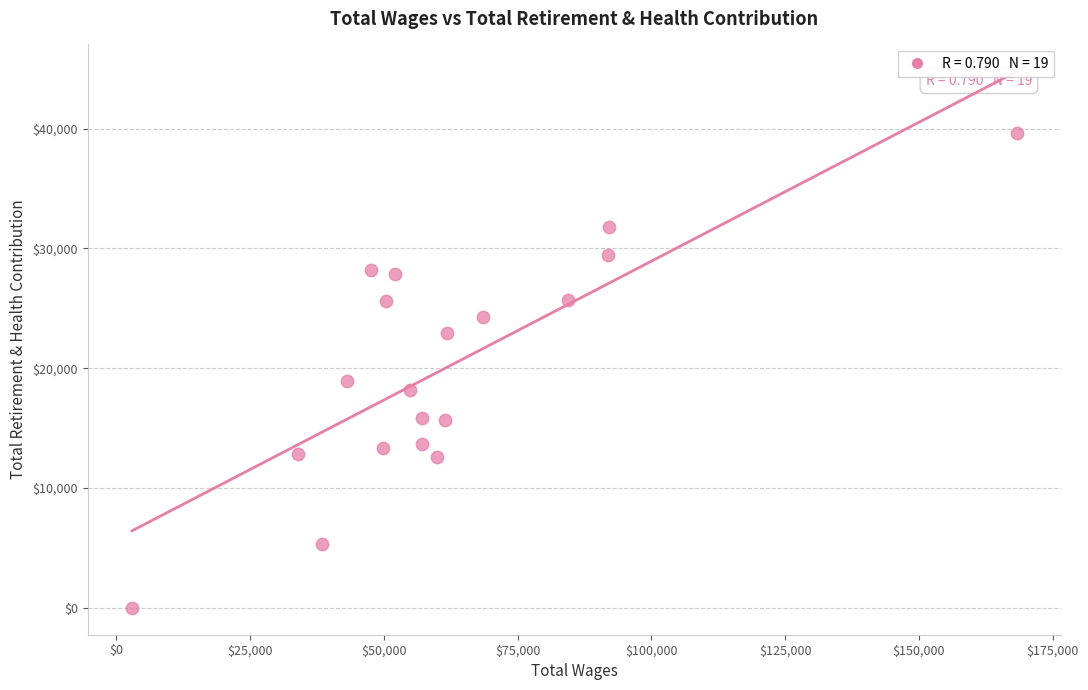

What Y value in the scatter plot is closest to 19807?

18974